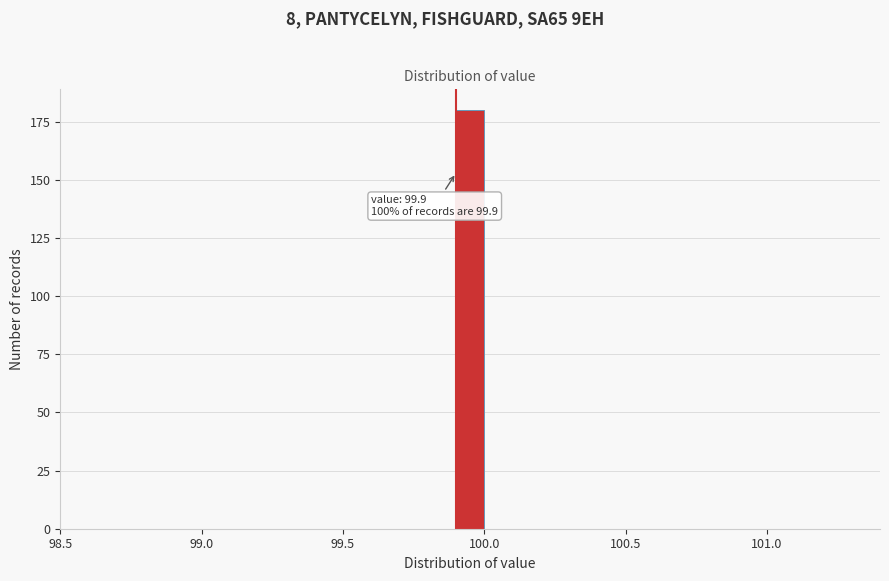

Around what value on the x-axis is the tallest bar? Give the approximate position of its centre, as read against the axis.

99.95